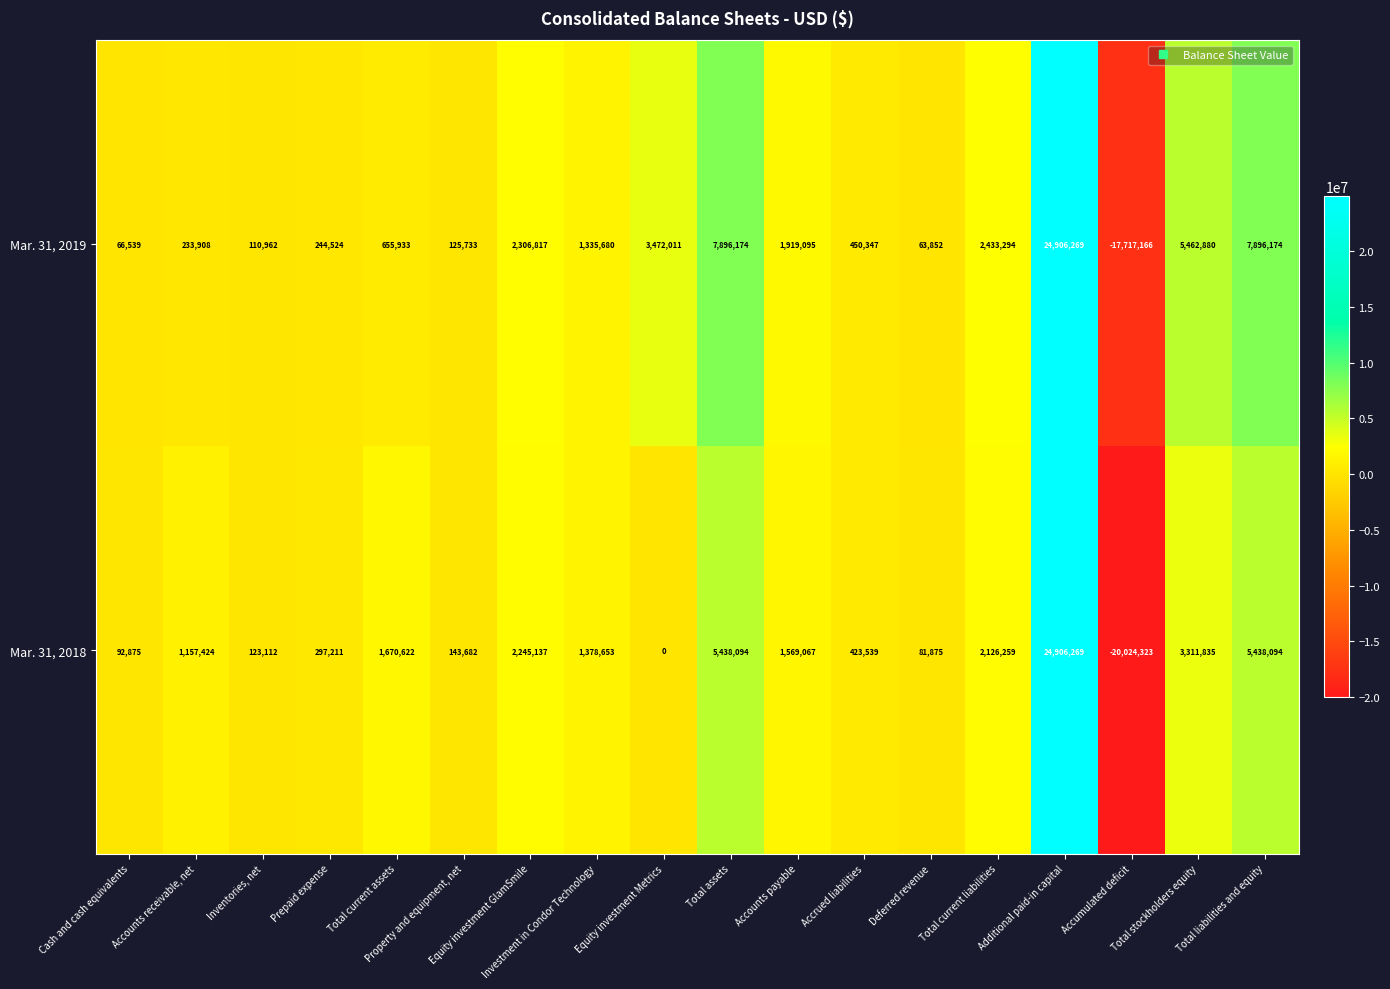

How many categories are shown in the chart?

18